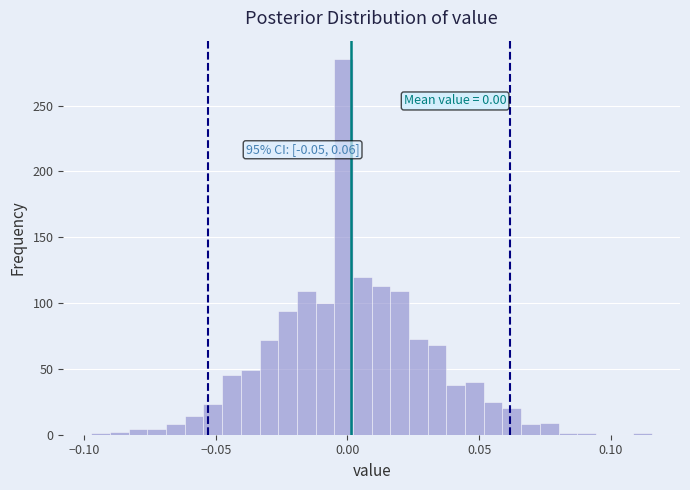

Around what value on the x-axis is the tallest bar? Give the approximate position of its centre, as read against the axis.

0.000